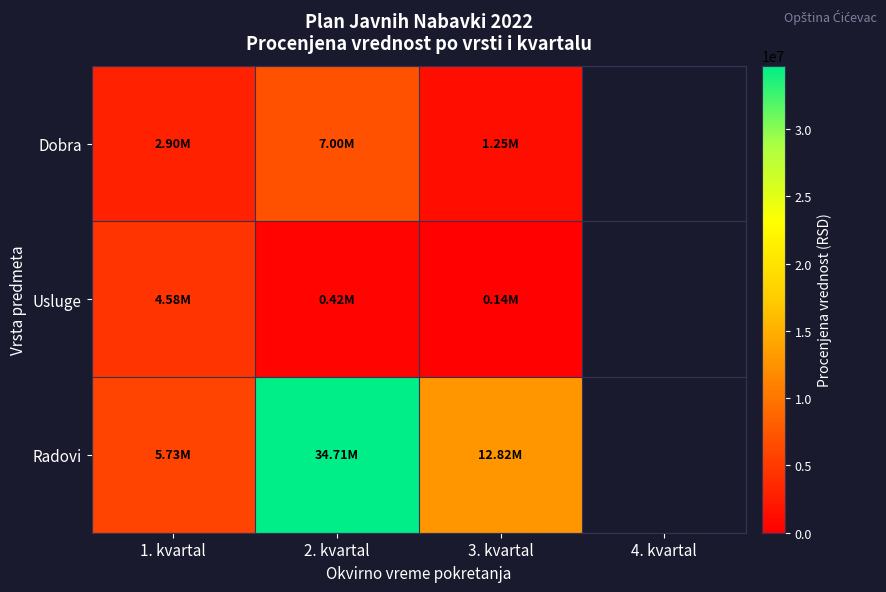

At how many categories does at least one series exceed 10709322?

2